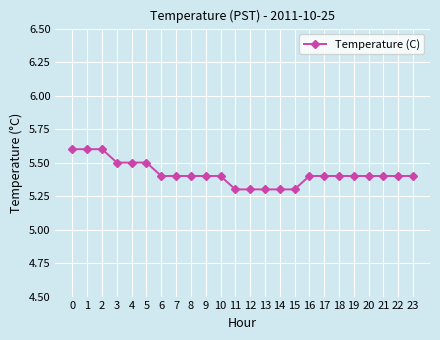

Which has a higher value, 16 or 5?

5